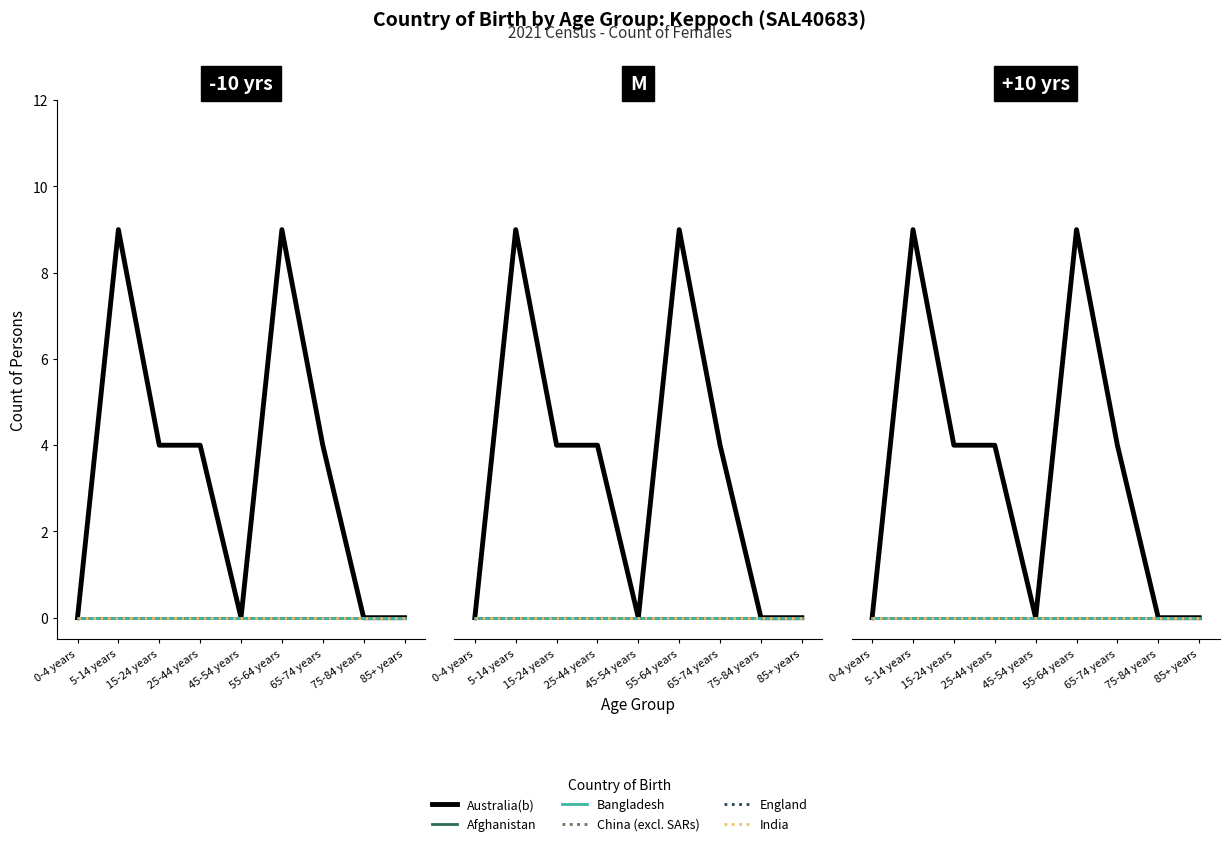

Where is India nearest to the value 0?

0-4 years